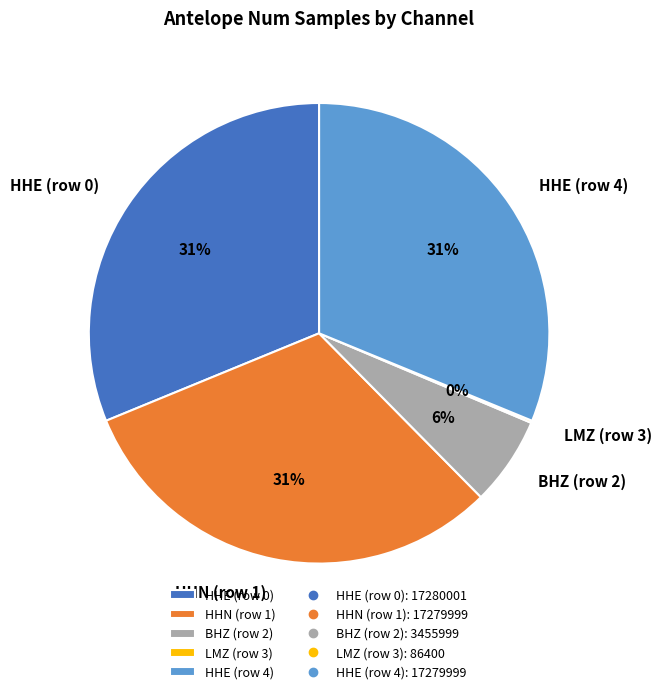

Between HHE (row 0) and BHZ (row 2), which is larger?

HHE (row 0)